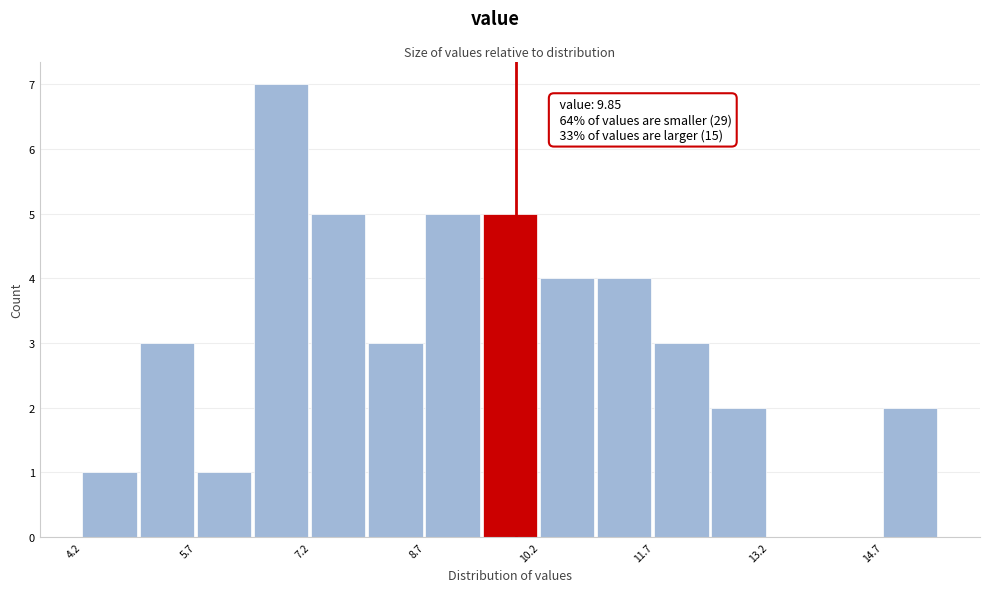

Around what value on the x-axis is the tallest bar? Give the approximate position of its centre, as read against the axis.

6.8